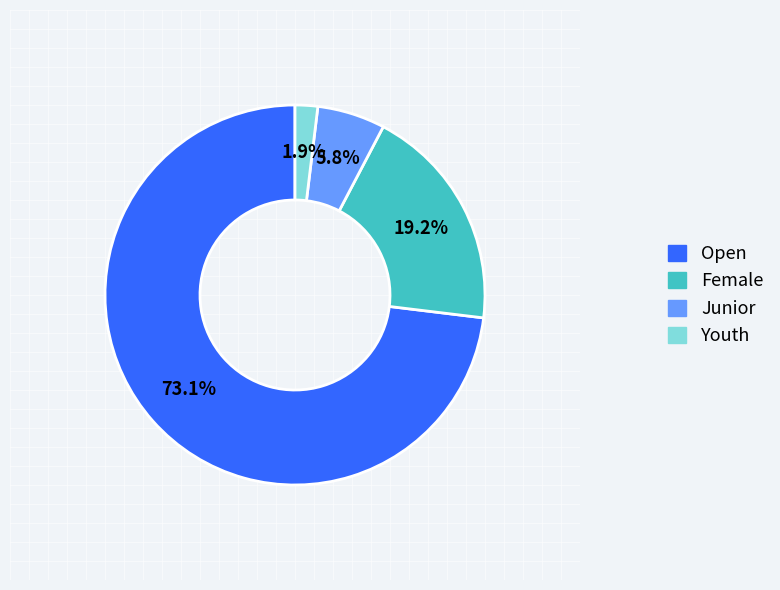

How much of the chart is everything except Female?

80.8%